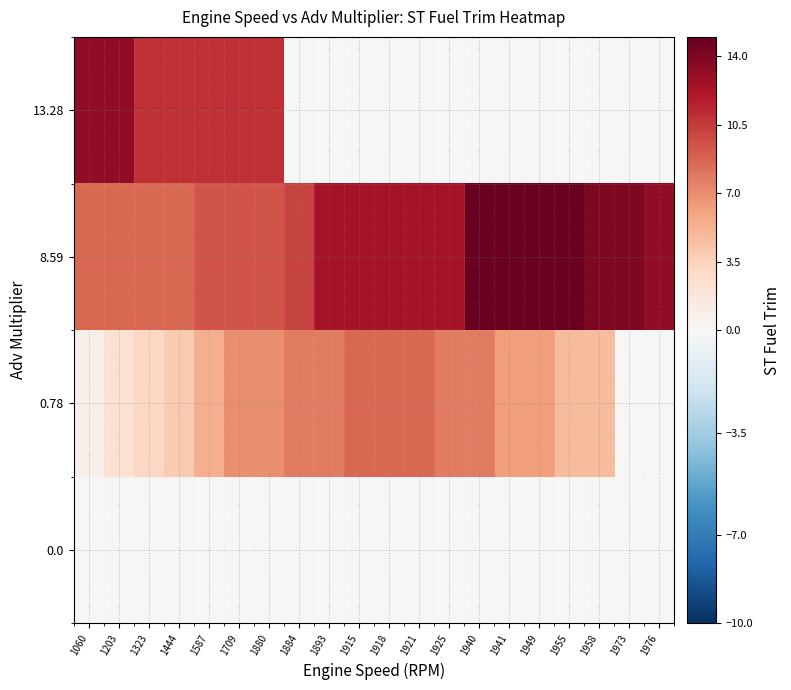

How many data points does each series have?

20